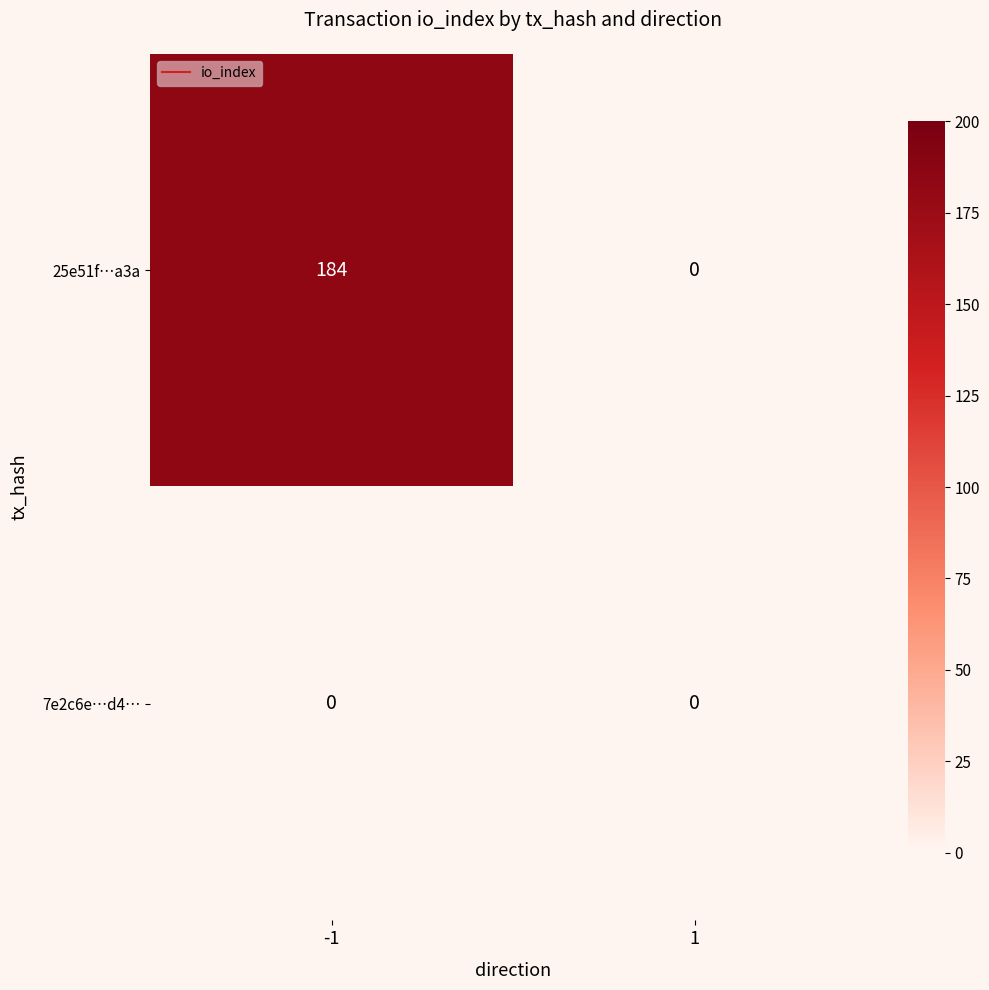

Rank the series by their average value, from highest to lowest.

25e51f…a3a, 7e2c6e…d4…